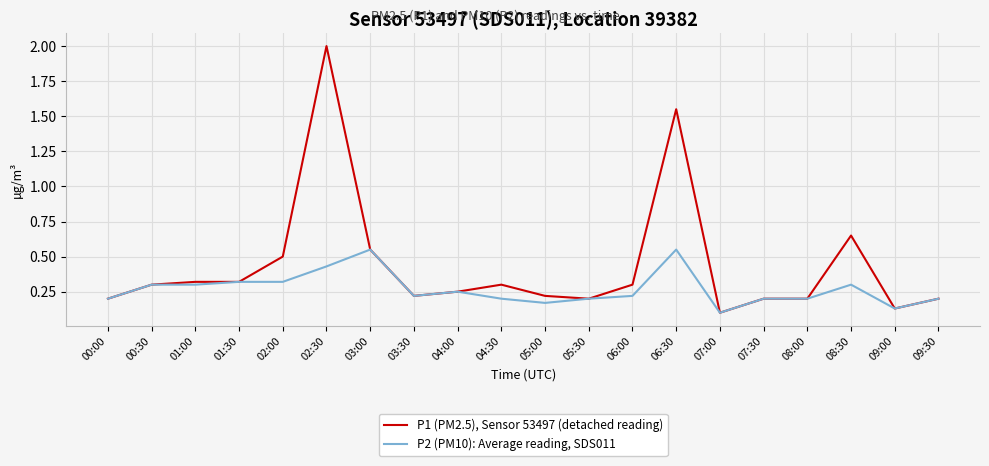

What is the greatest value displayed?

2.0